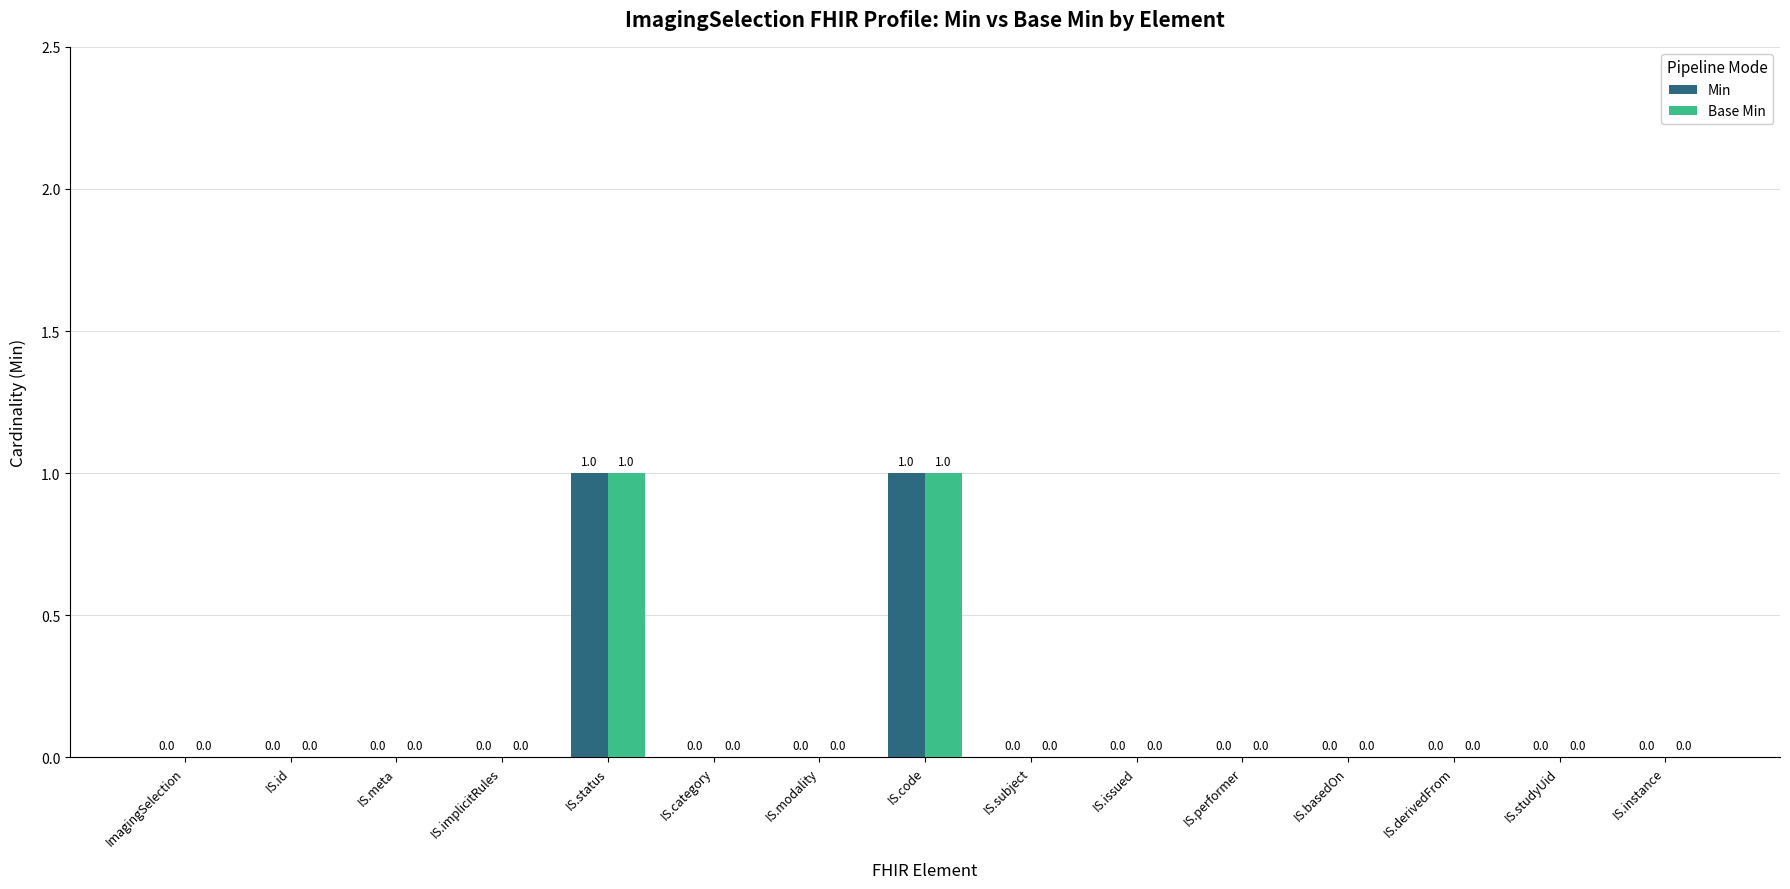

The Min series shows 1 at IS.meta. True or false?

False